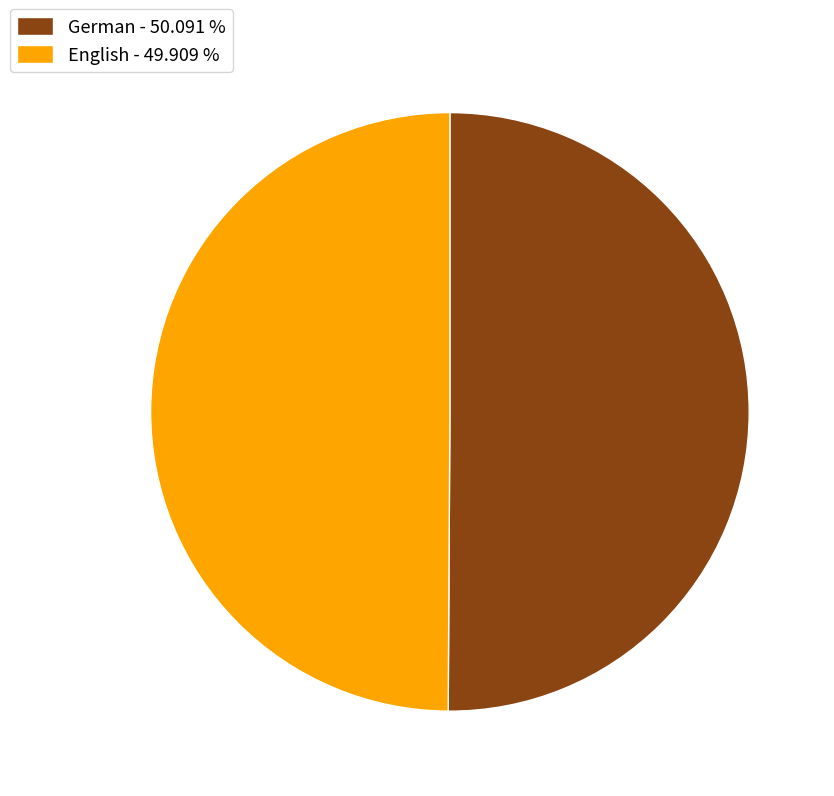

Is the sum of English and German greater than half?

Yes